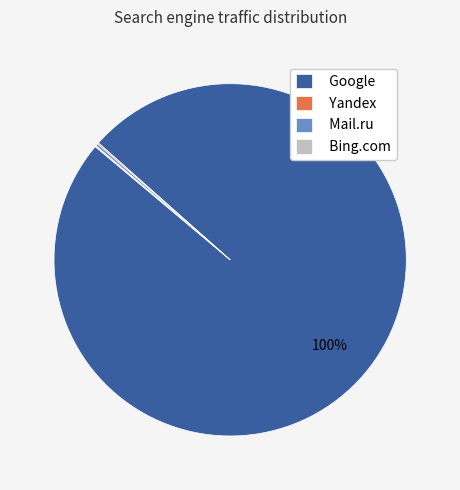

True or false: Google accounts for 100% of the total.

True